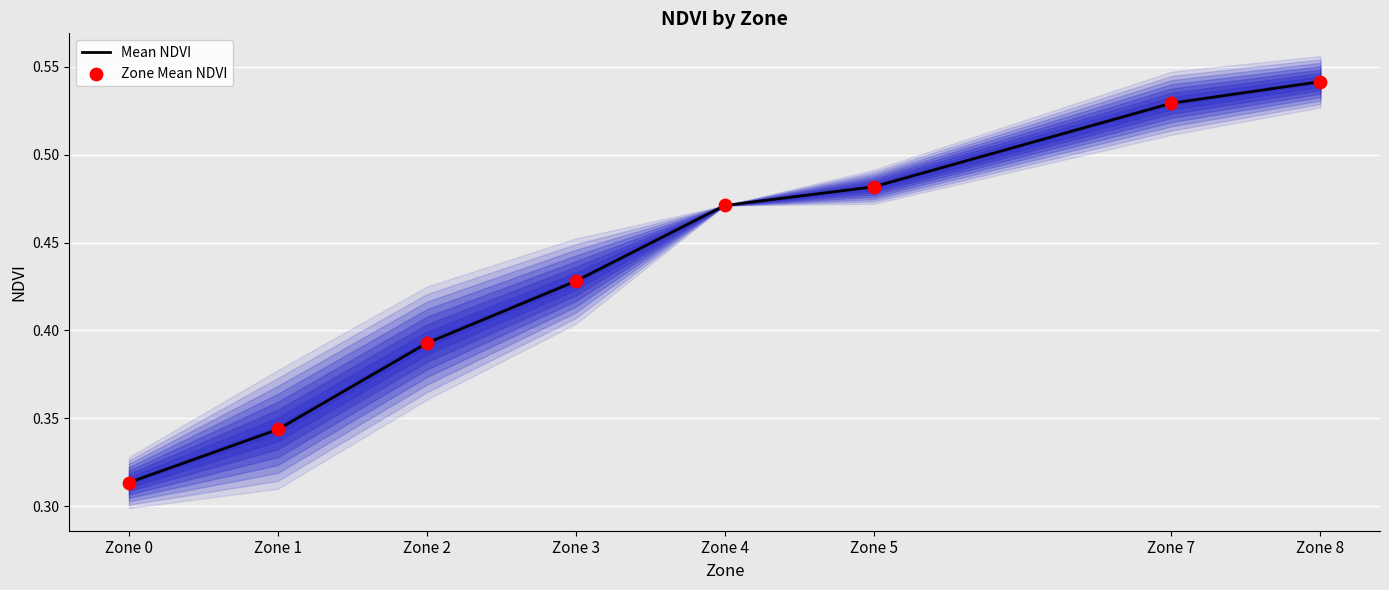

Is the value of Zone Mean NDVI at Zone 5 greater than the value of Mean NDVI at Zone 4?

Yes